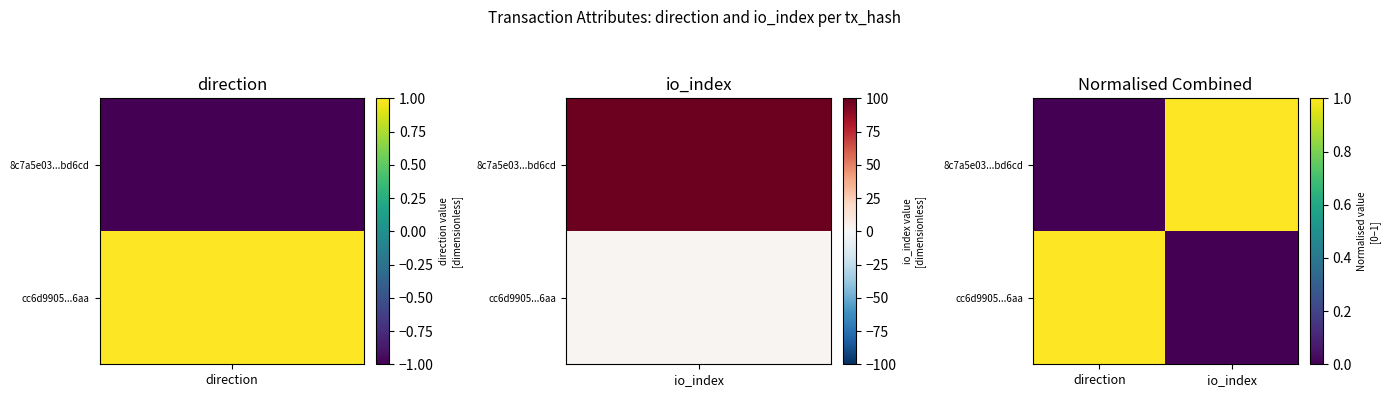

Which series has the largest range (max minus min)?

8c7a5e03...bd6cd